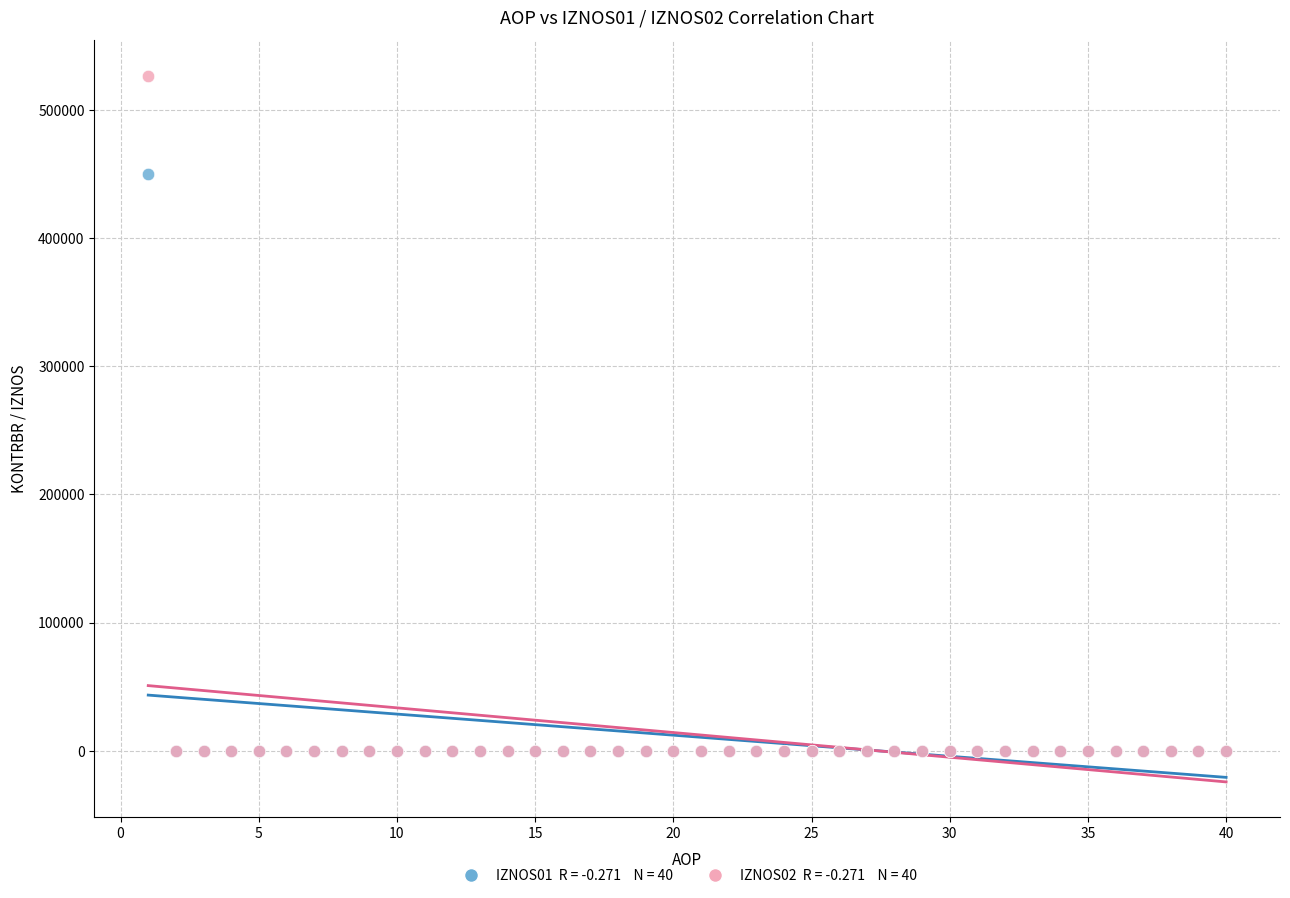

Across all series, what Y value is closest to 263454?

450064.1